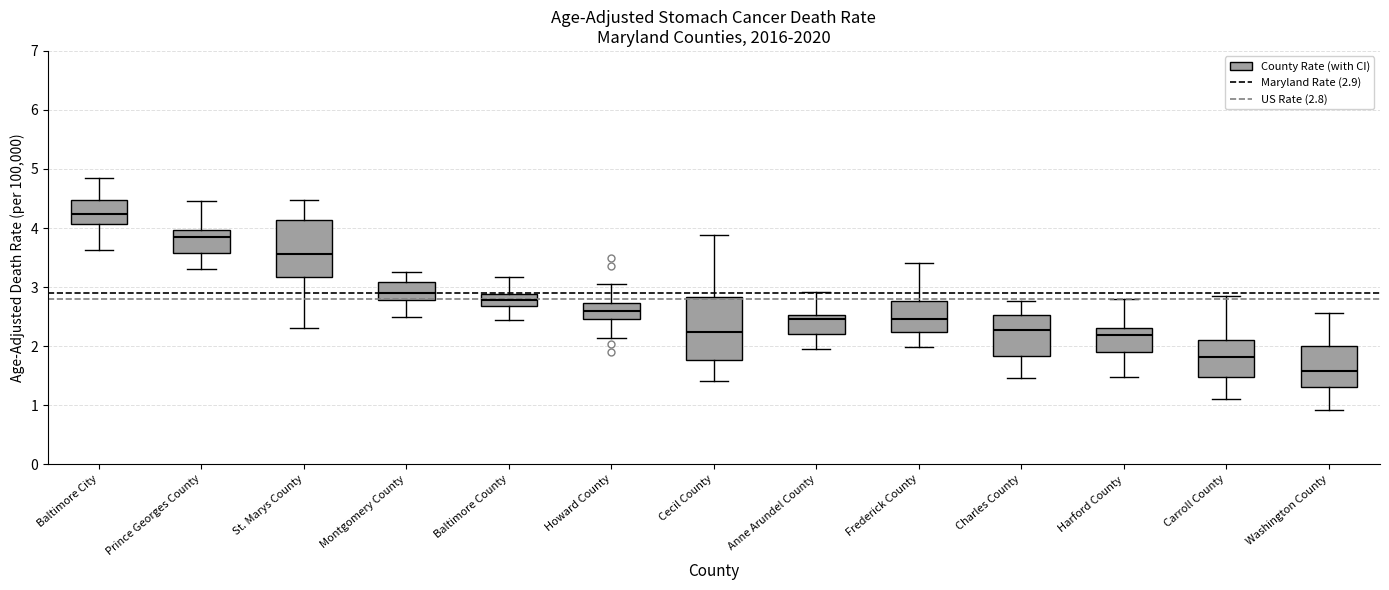

Reading left to right, read every box against the y-axis: the position of its median line, the range the box covers, and the ends of its whiskers. The values are not printed on the chart, so give them approximately, as read against the axis.

Baltimore City: median 4.2, box 4.1 to 4.5, whiskers 3.6 to 4.9
Prince Georges County: median 3.9, box 3.6 to 4.0, whiskers 3.3 to 4.5
St. Marys County: median 3.6, box 3.2 to 4.1, whiskers 2.3 to 4.5
Montgomery County: median 2.9, box 2.8 to 3.1, whiskers 2.5 to 3.3
Baltimore County: median 2.8, box 2.7 to 2.9, whiskers 2.4 to 3.2
Howard County: median 2.6, box 2.5 to 2.7, whiskers 2.1 to 3.1
Cecil County: median 2.2, box 1.8 to 2.8, whiskers 1.4 to 3.9
Anne Arundel County: median 2.5 (just below the box's upper edge), box 2.2 to 2.5, whiskers 2.0 to 2.9
Frederick County: median 2.5, box 2.2 to 2.8, whiskers 2.0 to 3.4
Charles County: median 2.3, box 1.8 to 2.5, whiskers 1.5 to 2.8
Harford County: median 2.2, box 1.9 to 2.3, whiskers 1.5 to 2.8
Carroll County: median 1.8, box 1.5 to 2.1, whiskers 1.1 to 2.8
Washington County: median 1.6, box 1.3 to 2.0, whiskers 0.9 to 2.6